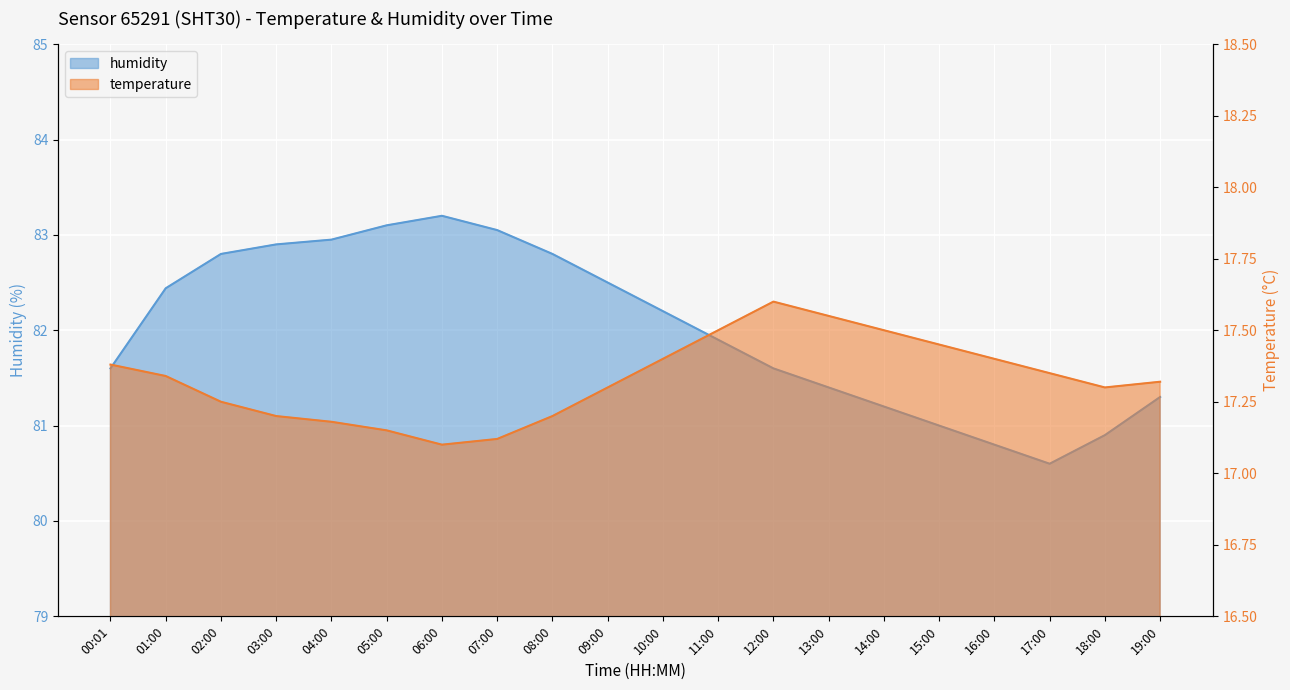

True or false: humidity and temperature cross at least once.

False